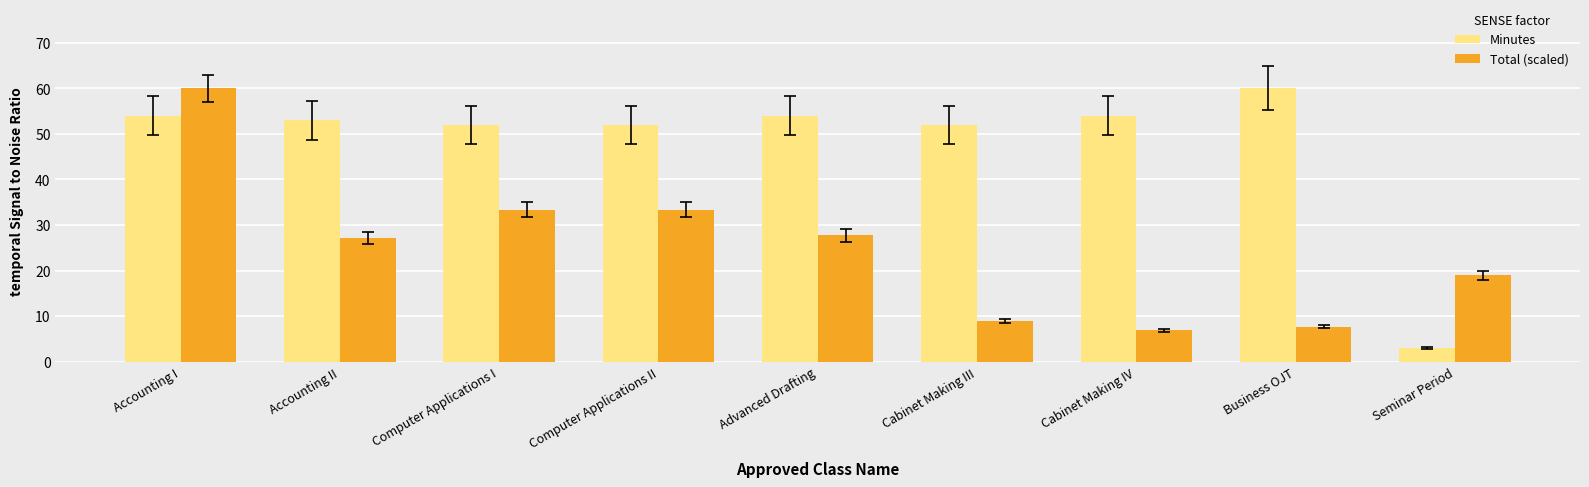

What is the sum of the Minutes values at Computer Applications II and Computer Applications I?

104.0